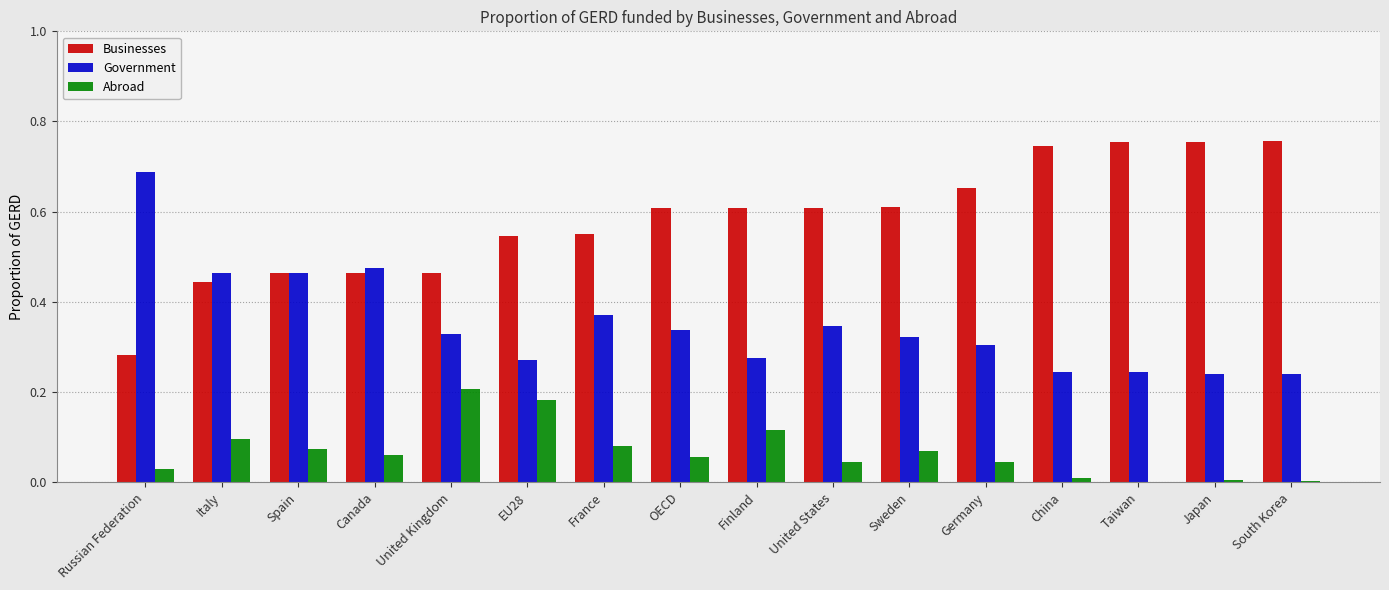

How many data points does each series have?

16